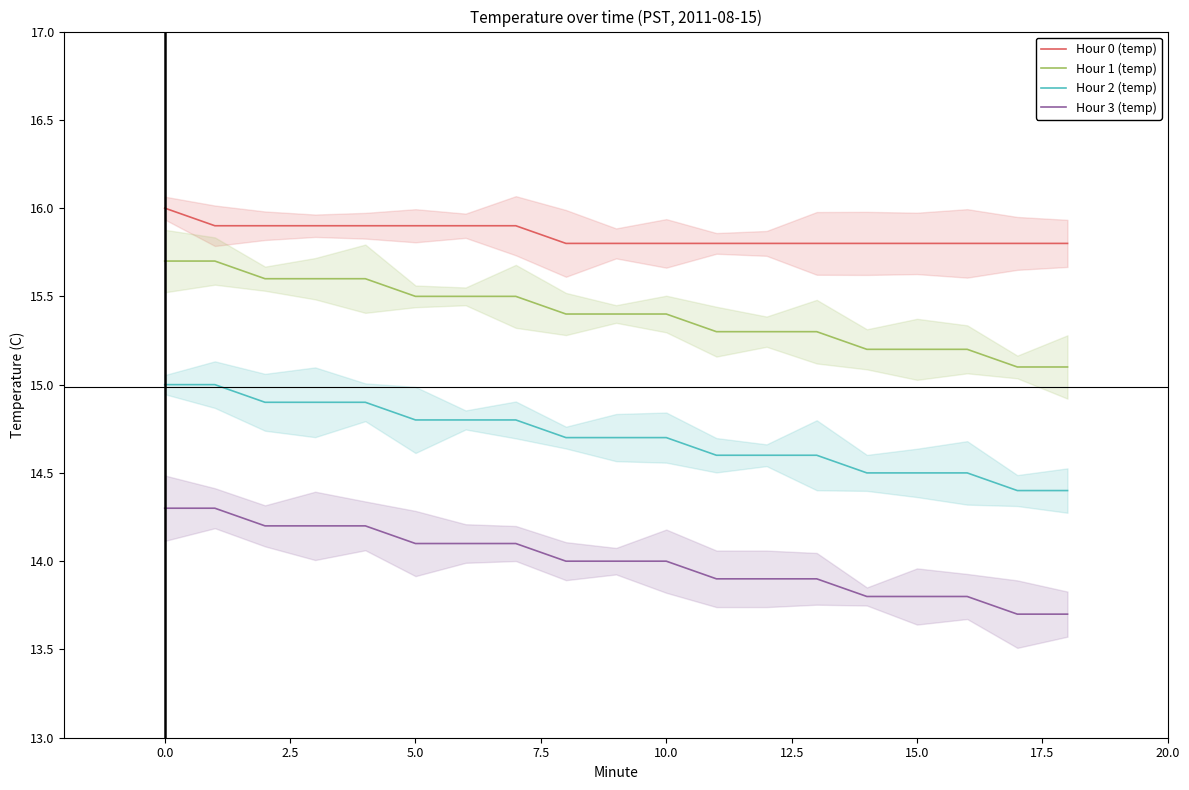

Count the Hour 2 (temp) values in the range 14 to 15.

19